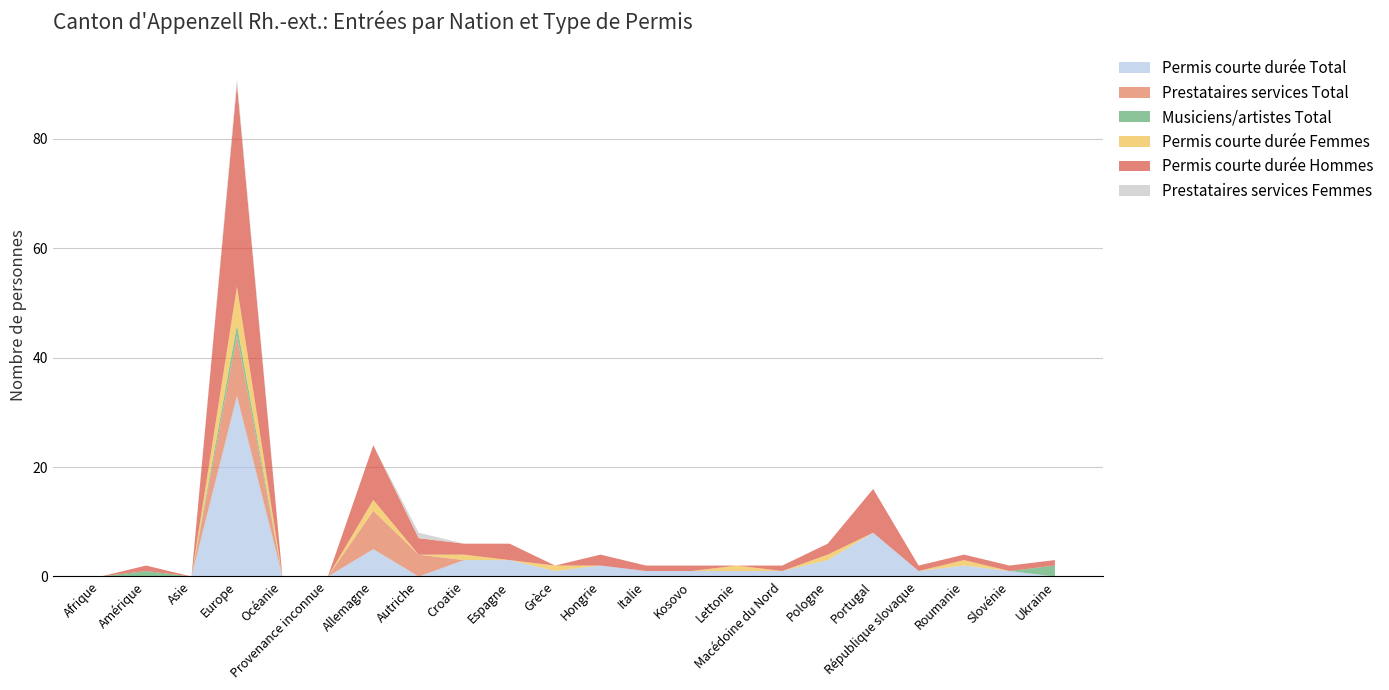

Reading left to right, transcribe all the data shown in this chart.

Permis courte durée Total: 0	0	0	33	0	0	5	0	3	3	1	2	1	1	1	1	3	8	1	2	1	0
Prestataires services Total: 0	0	0	11	0	0	7	4	0	0	0	0	0	0	0	0	0	0	0	0	0	0
Musiciens/artistes Total: 0	1	0	2	0	0	0	0	0	0	0	0	0	0	0	0	0	0	0	0	0	2
Permis courte durée Femmes: 0	0	0	7	0	0	2	0	1	0	1	0	0	0	1	0	1	0	0	1	0	0
Permis courte durée Hommes: 0	1	0	37	0	0	10	3	2	3	0	2	1	1	0	1	2	8	1	1	1	1
Prestataires services Femmes: 0	0	0	1	0	0	0	1	0	0	0	0	0	0	0	0	0	0	0	0	0	0